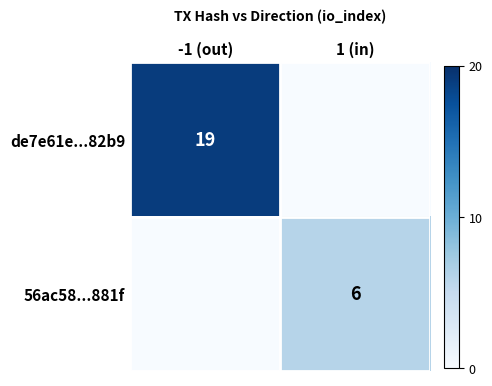

What is the difference between the 56ac58...881f values at 1 (in) and -1 (out)?

6